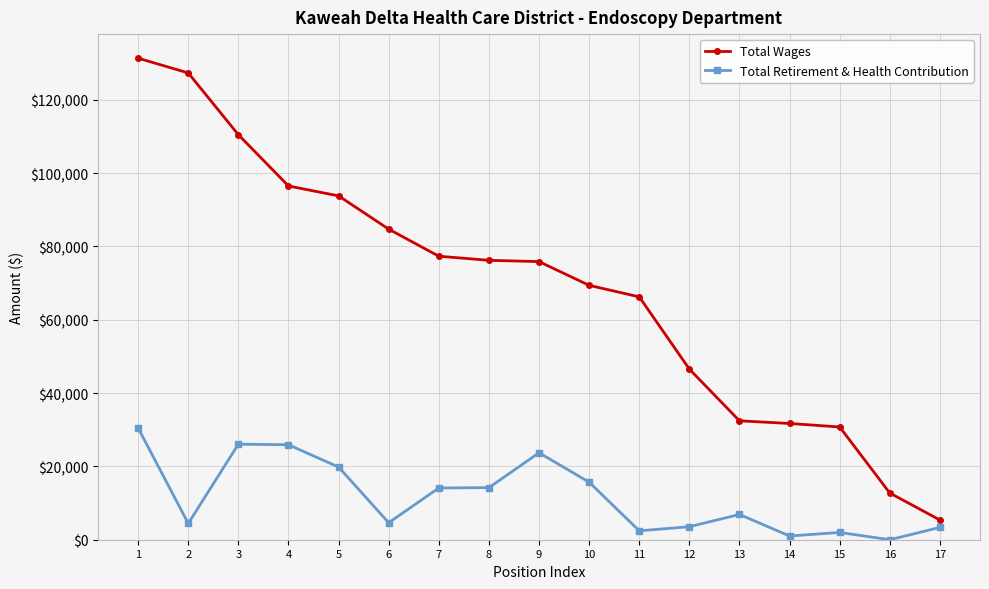

What is the greatest value displayed?

131369